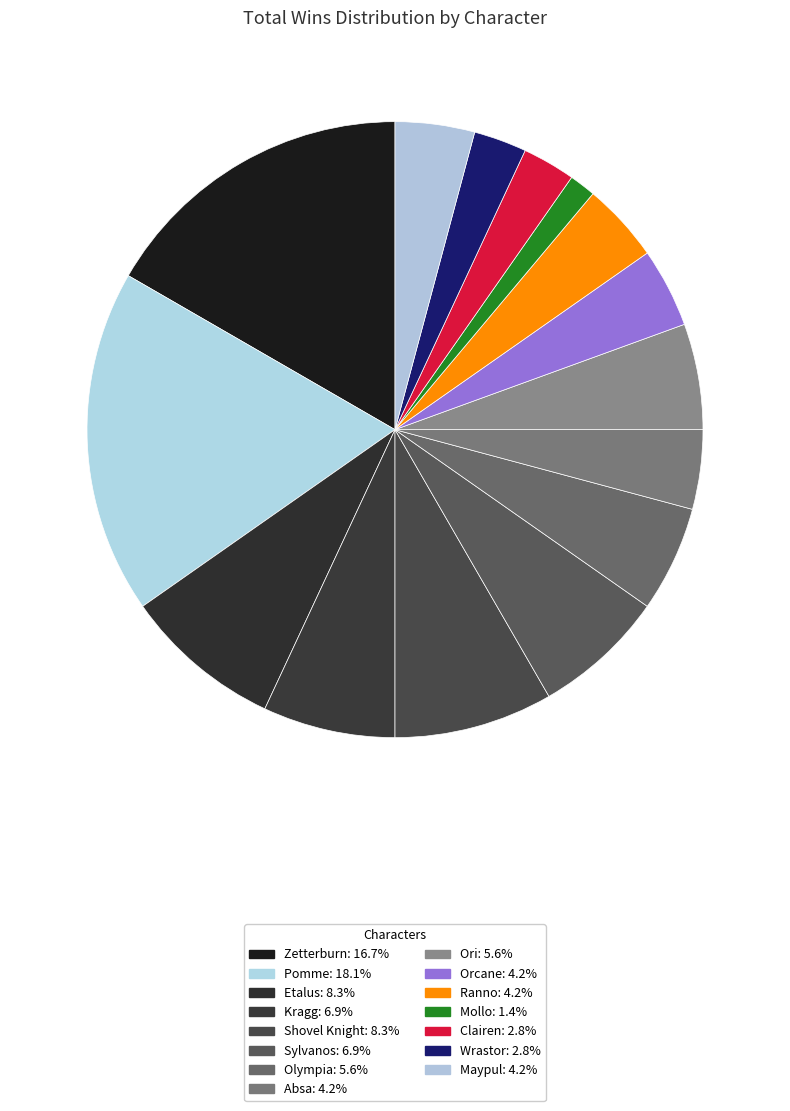

How many segments does this pie chart have?

15